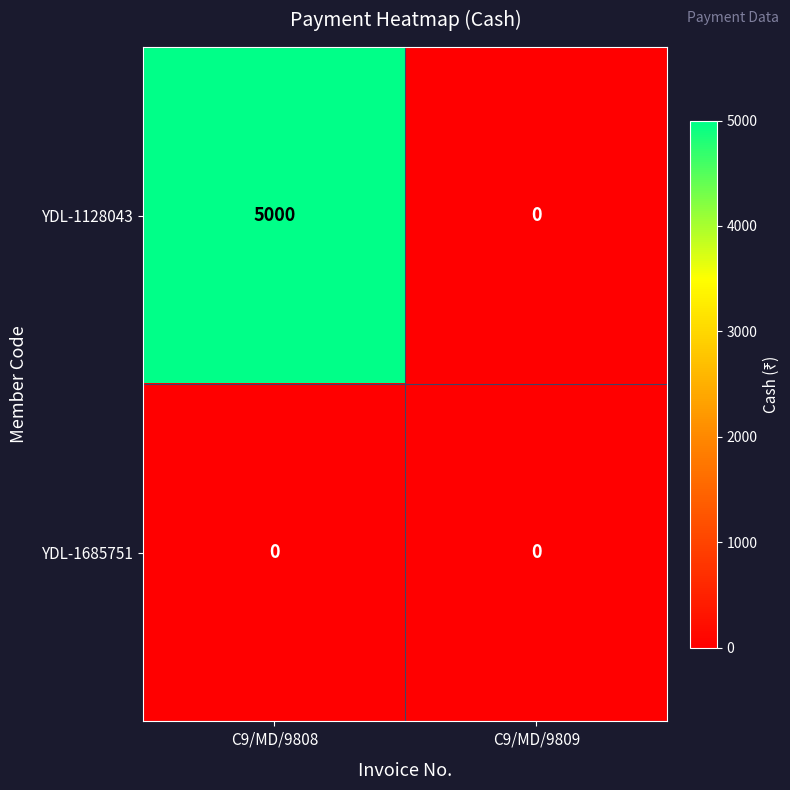

At which label does YDL-1128043 reach its minimum?

C9/MD/9809